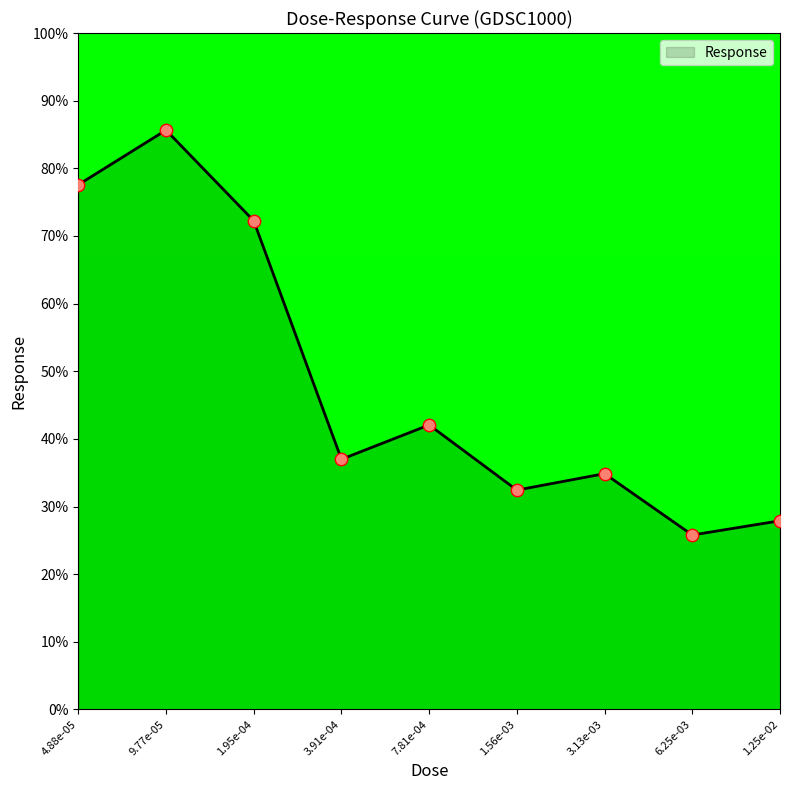

What is the change in value from 9.77e-05 to 6.25e-03?

-59.9